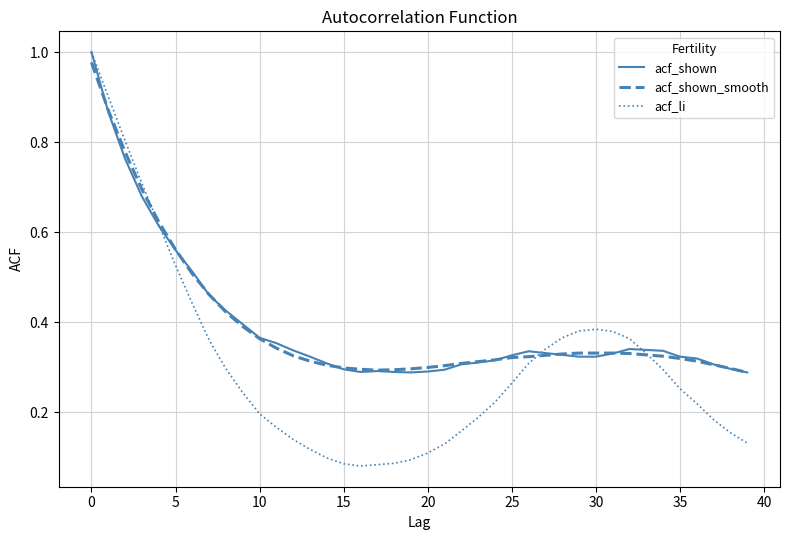

Which series has the largest range (max minus min)?

acf_li